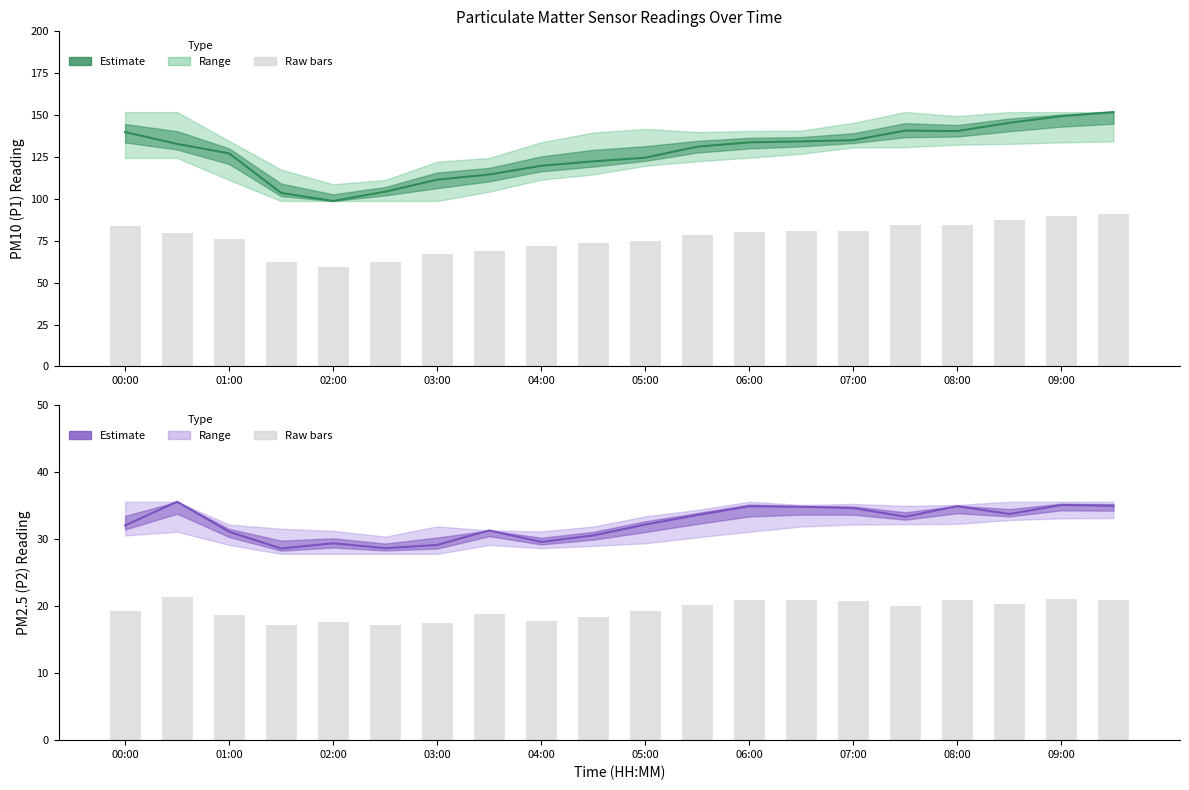

List the series in order of their peak value, lowest first.

P2 raw, P2 (PM2.5), P1 raw, P1 (PM10)